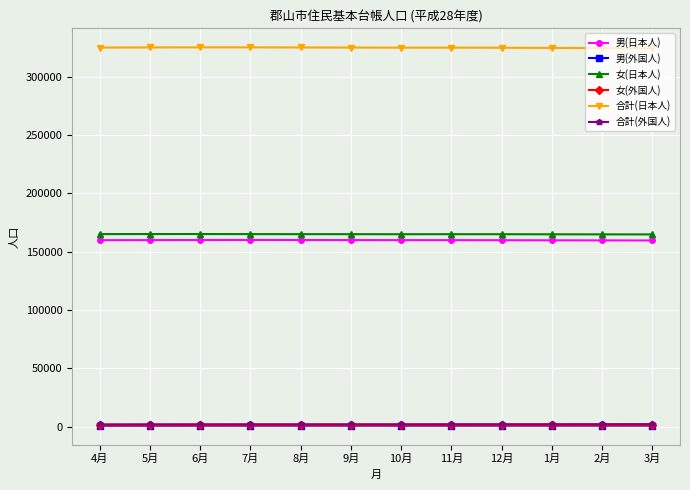

What is the lowest value of the 男(日本人) series?

159619